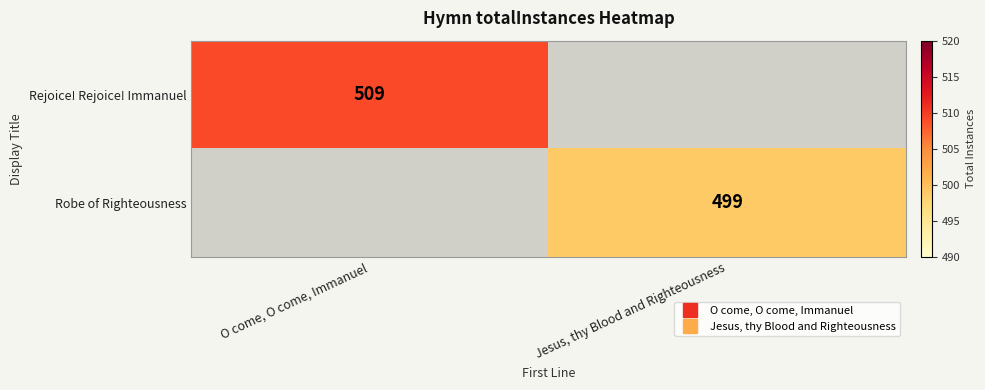

Which category has the lowest value in the Rejoice! Rejoice! Immanuel series?

O come, O come, Immanuel